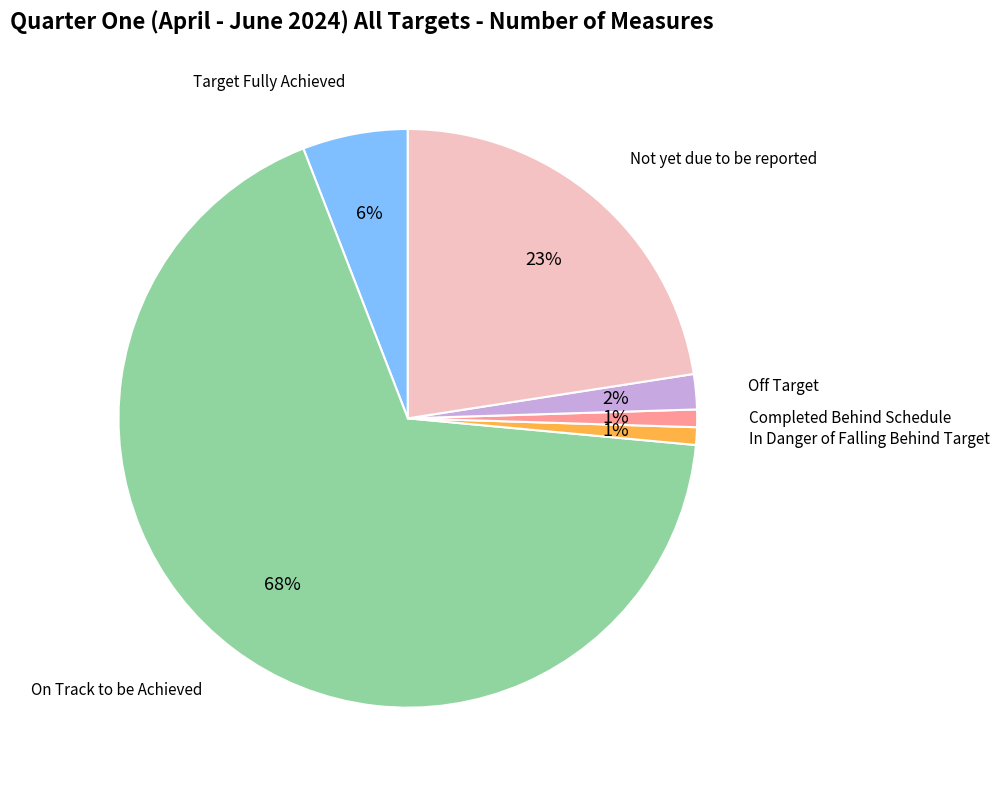

Is there a majority slice in this chart?

Yes